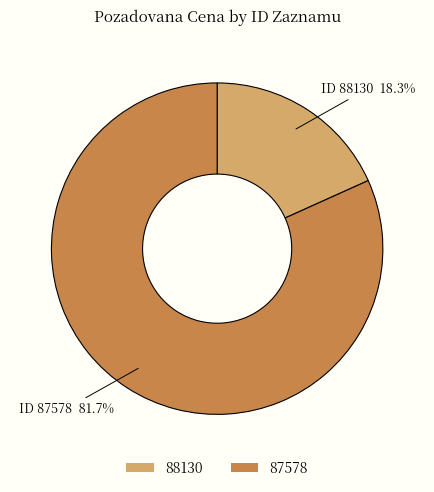

Which has a higher value, 87578 or 88130?

87578